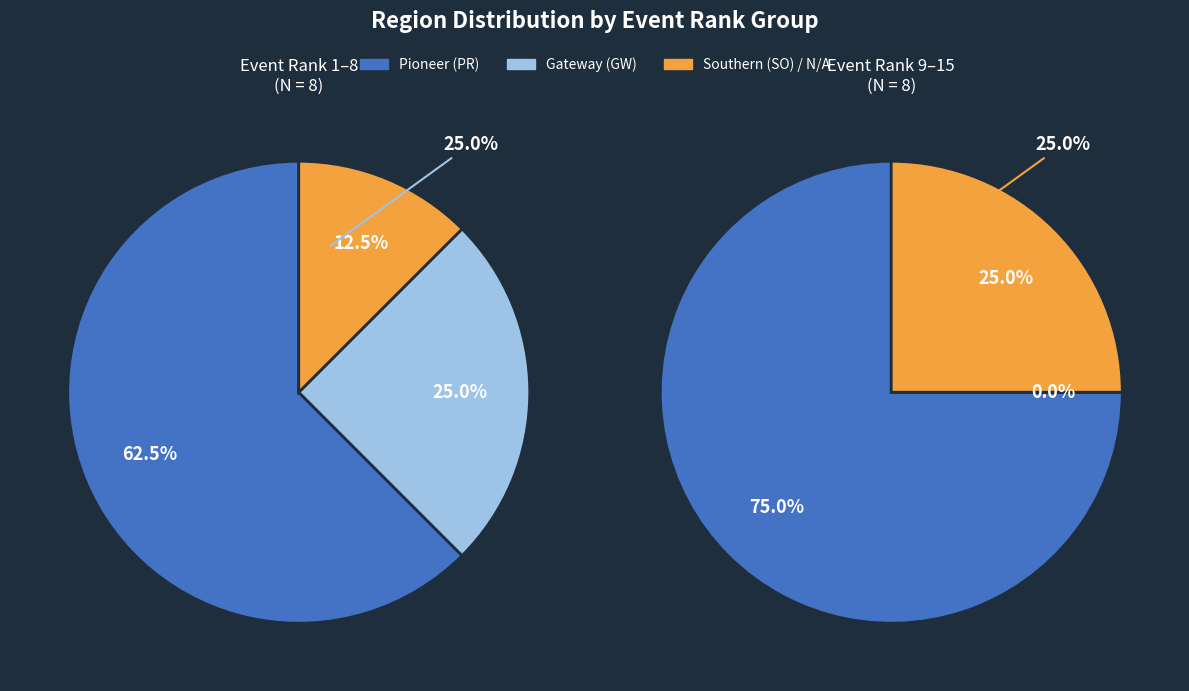

What percentage is NOT represented by Pioneer (PR)?

31.2%